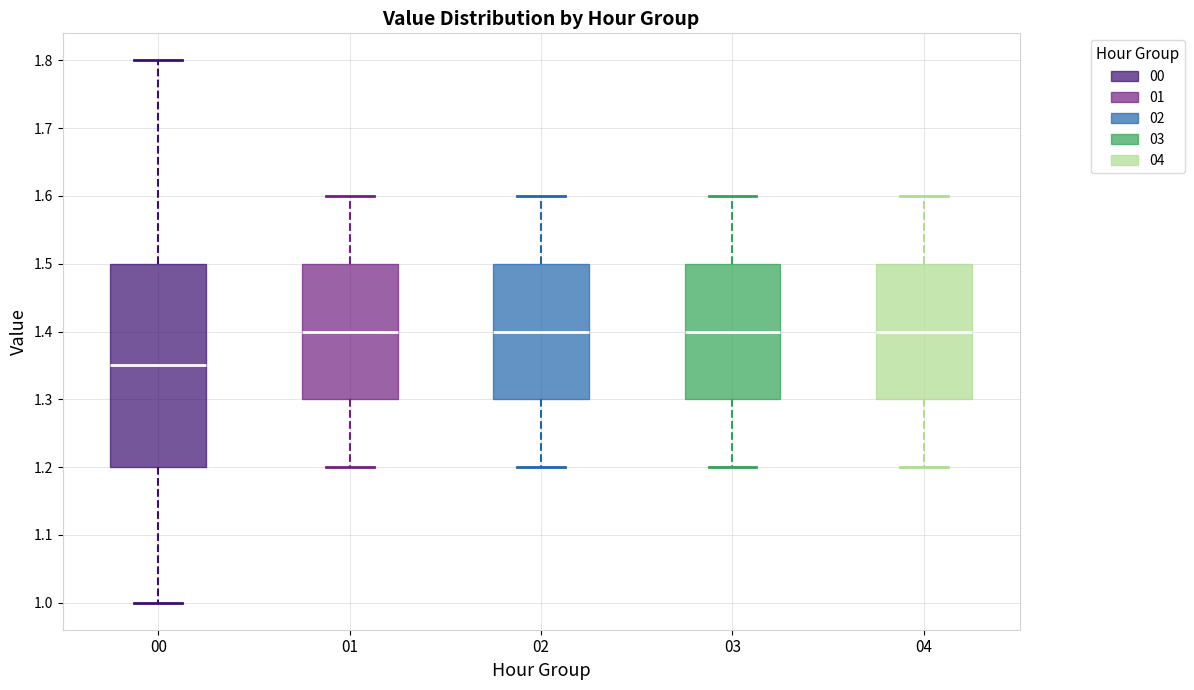

Which box has the lowest median line?

00